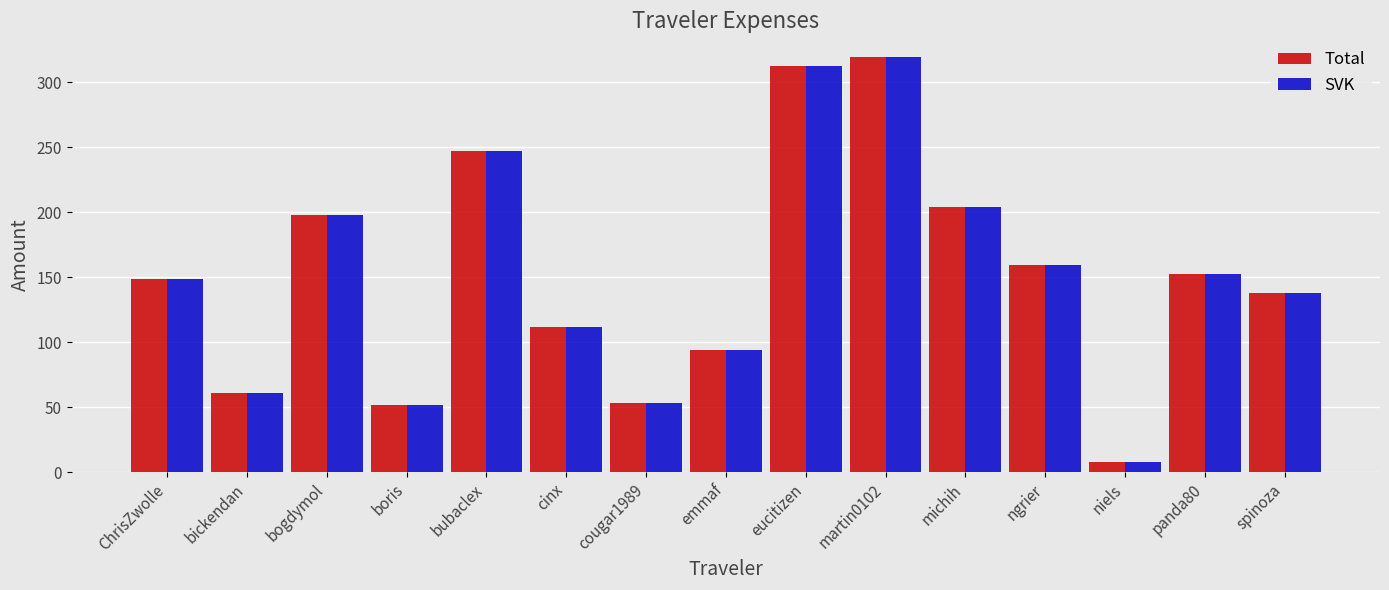

Which label corresponds to the smallest value in the chart?

niels